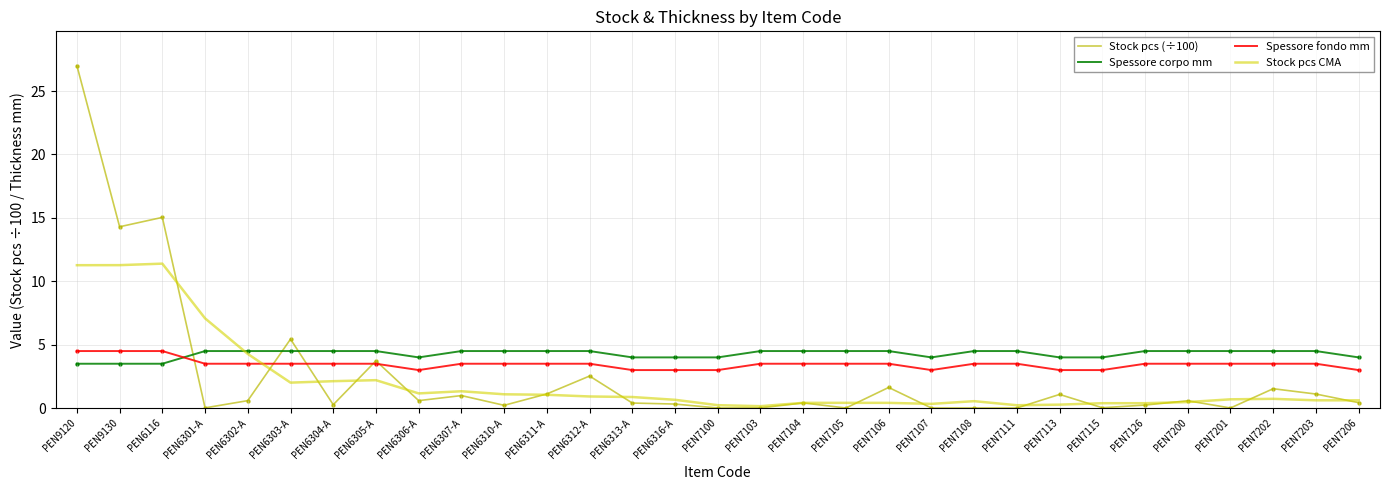

Is the value of Stock pcs CMA at PEN7108 greater than the value of Spessore fondo mm at PEN6312-A?

No